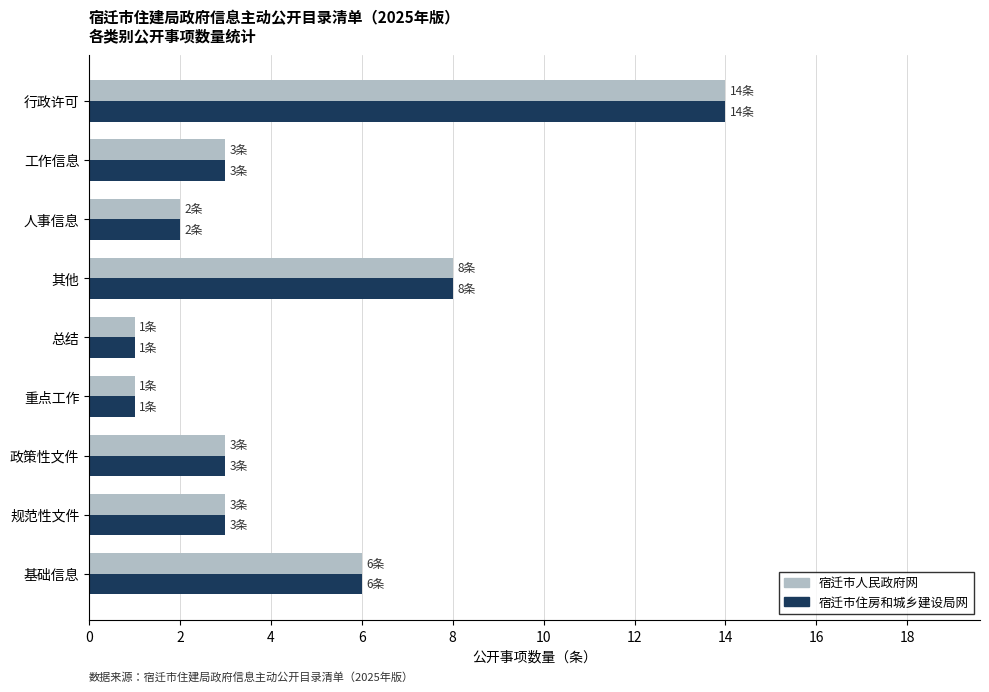

What is the total value across all series at 工作信息?

6